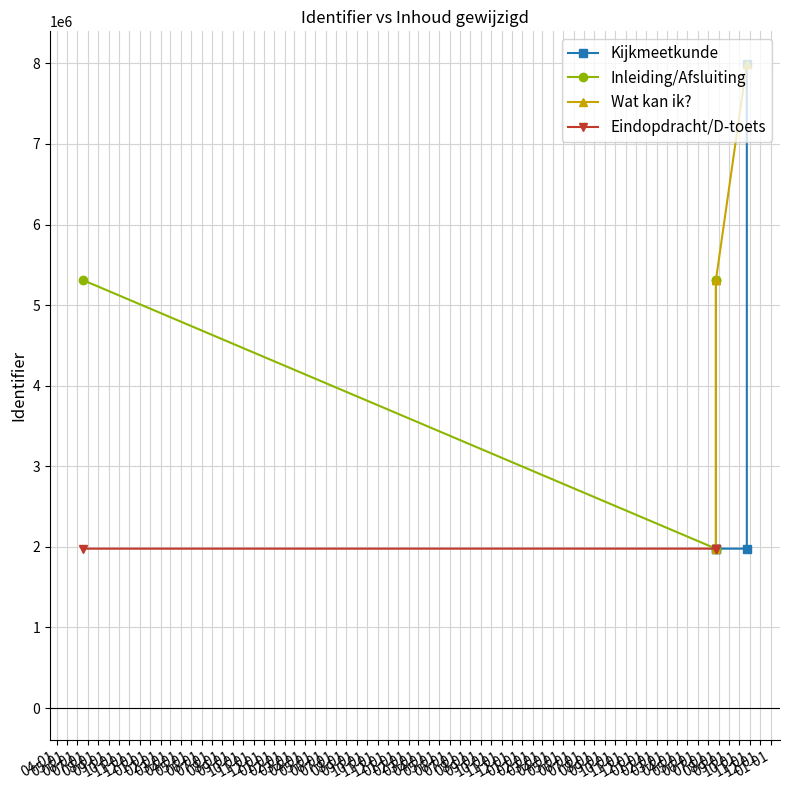

How many data points in Eindopdracht/D-toets are less than 1978119?

2